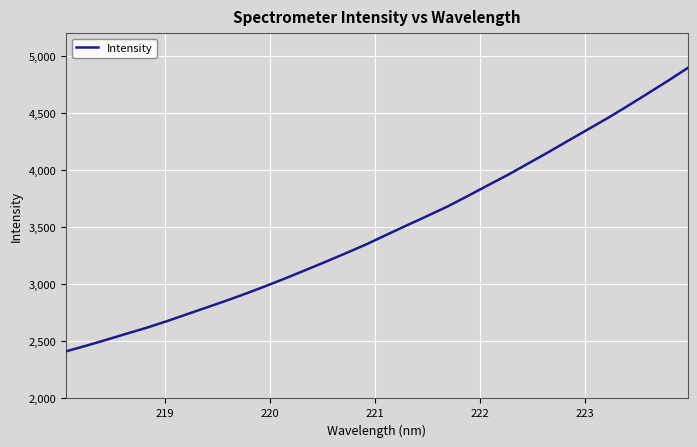

What is the greatest value displayed?

4896.6